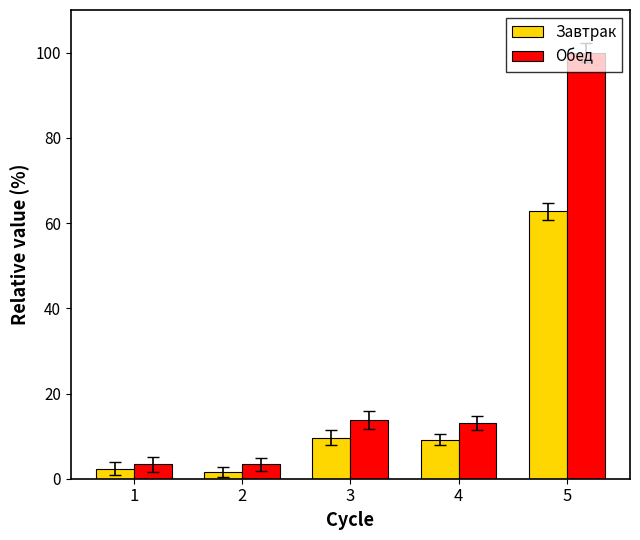

What are all the series names shown in the legend?

Завтрак, Обед